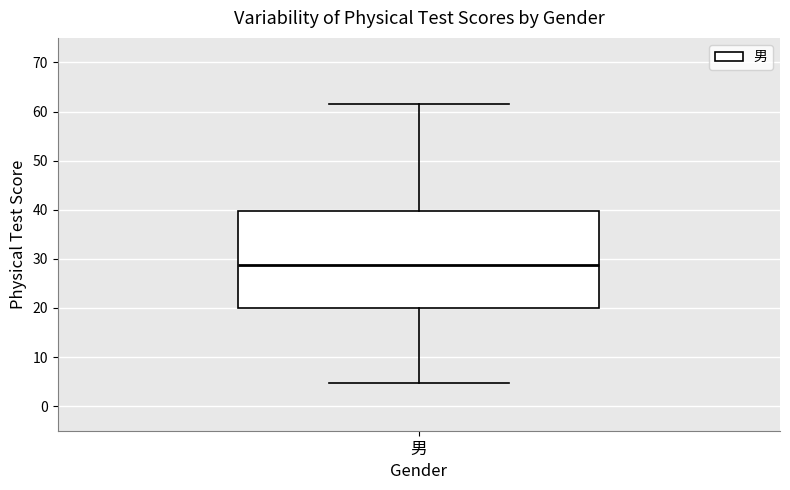

Transcribe this box plot: give where the median line is, the range the box spans, and where the two whiskers end, as read against the y-axis. The values are not printed on the chart, so give them approximately, as read against the axis.

median 29, box 20 to 40, whiskers 5 to 62